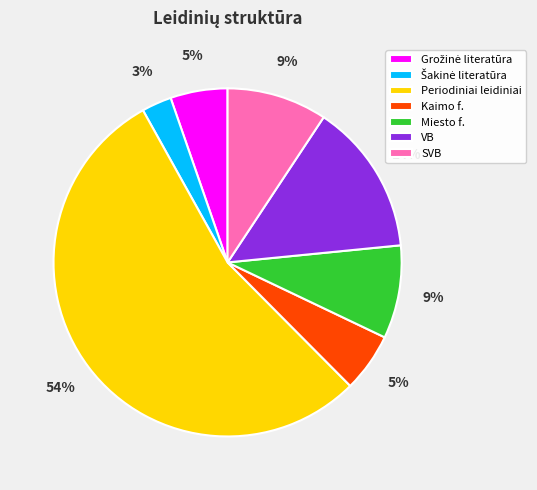

To the nearest percent, what is the difference between the largest and smallest slice percentages?

52%